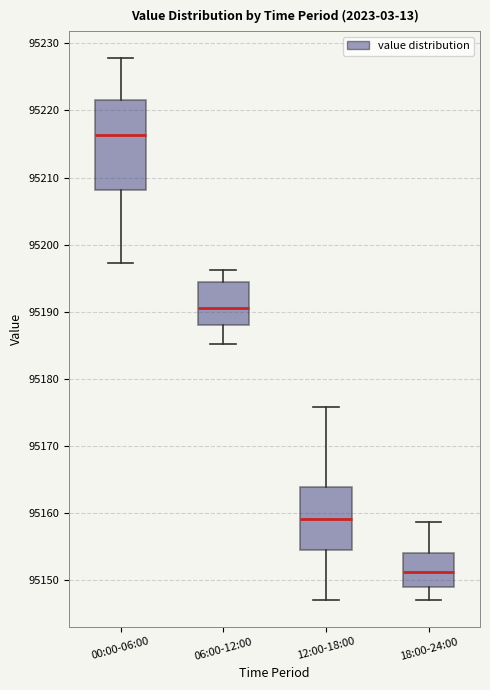

Which box is the tallest, from its lower edge to its upper edge?

00:00-06:00